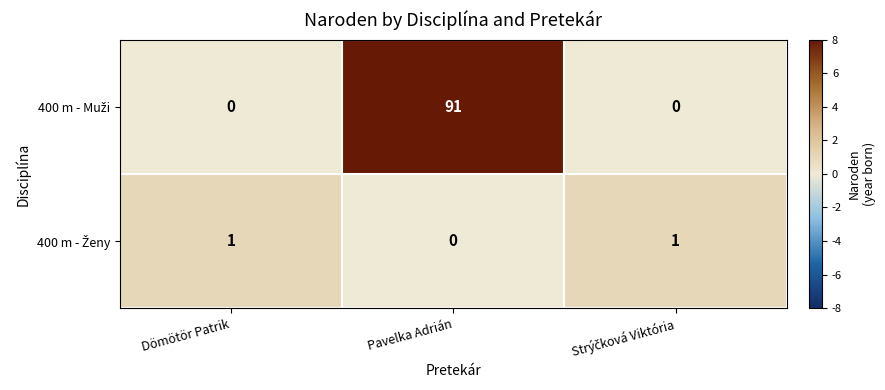

Which category has the highest value across all series?

Pavelka Adrián